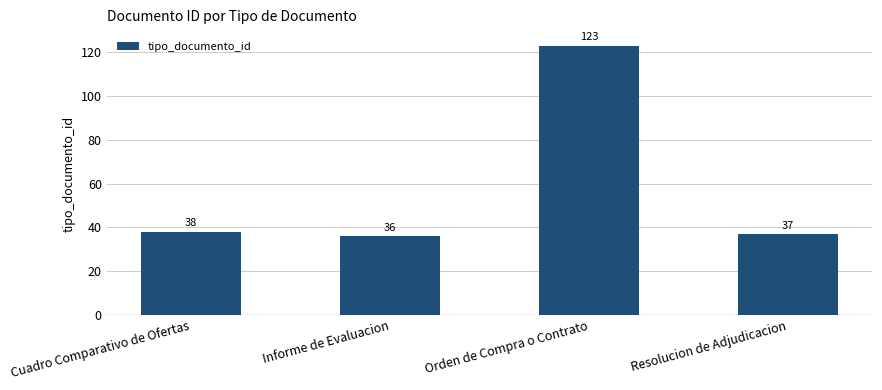

Reading left to right, what are all the values shown in this chart?

38	36	123	37